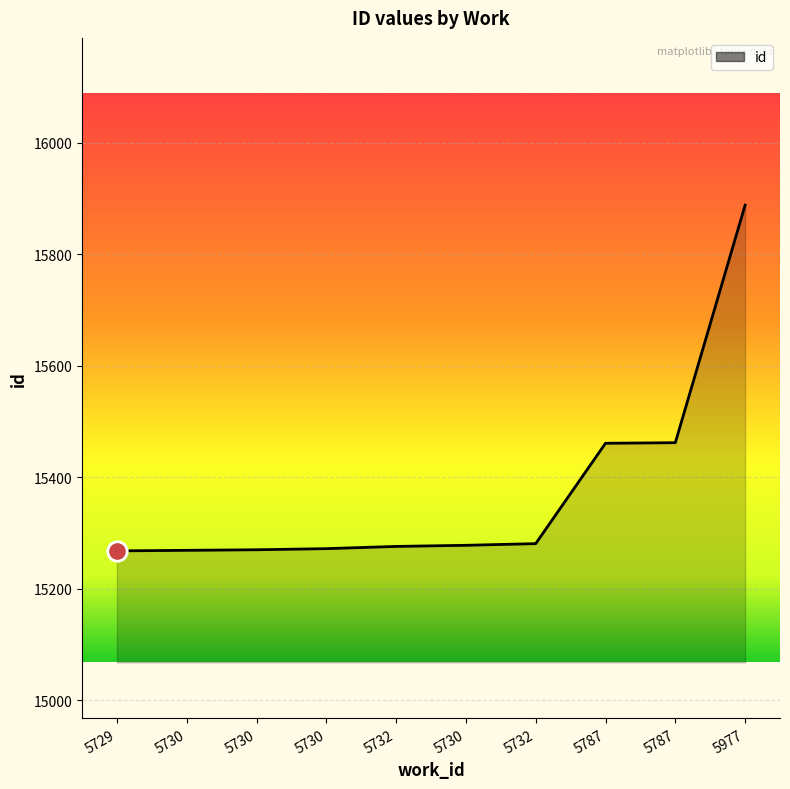

Rank the categories by value from highest to lowest.

5977, 5787, 5787, 5732, 5730, 5732, 5730, 5730, 5730, 5729